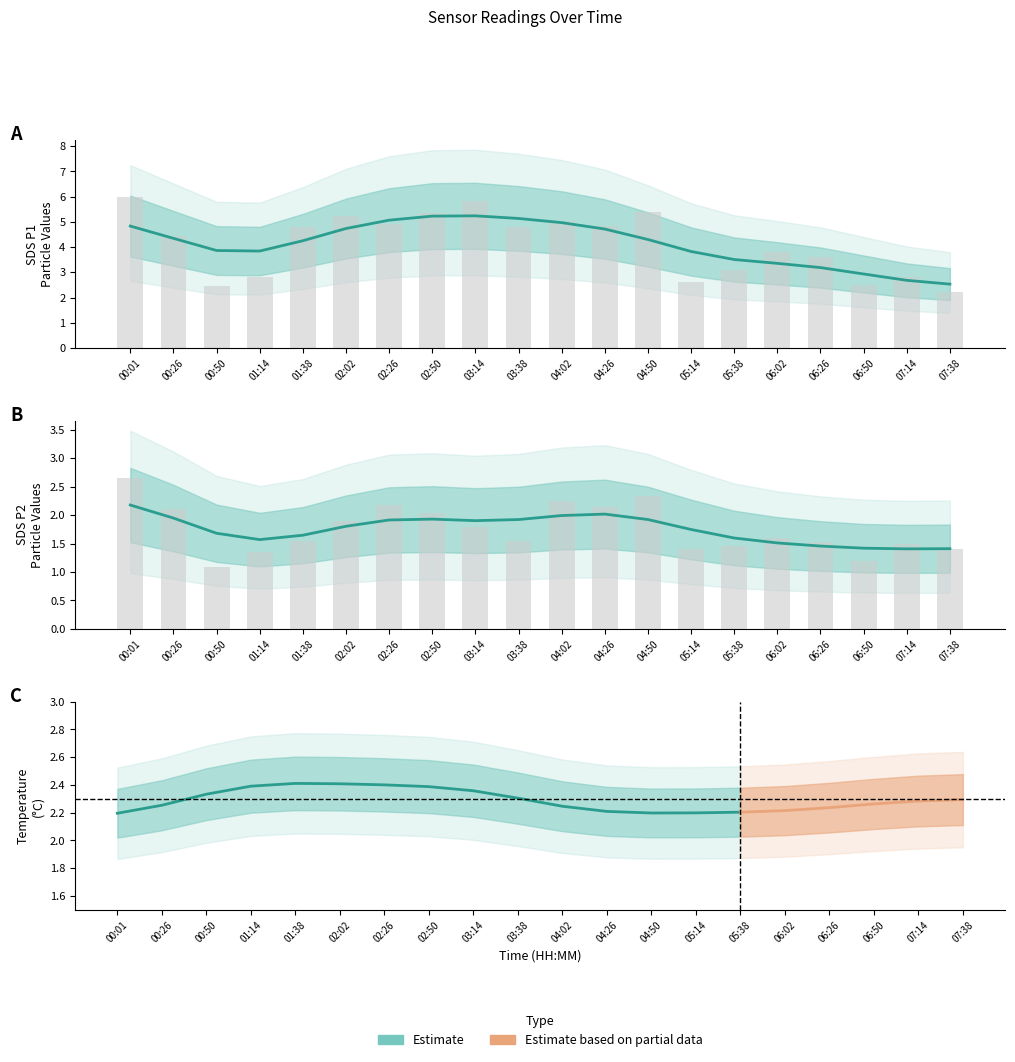

What is the sum of the SDS_P1 values at 02:26 and 04:02?

10.0